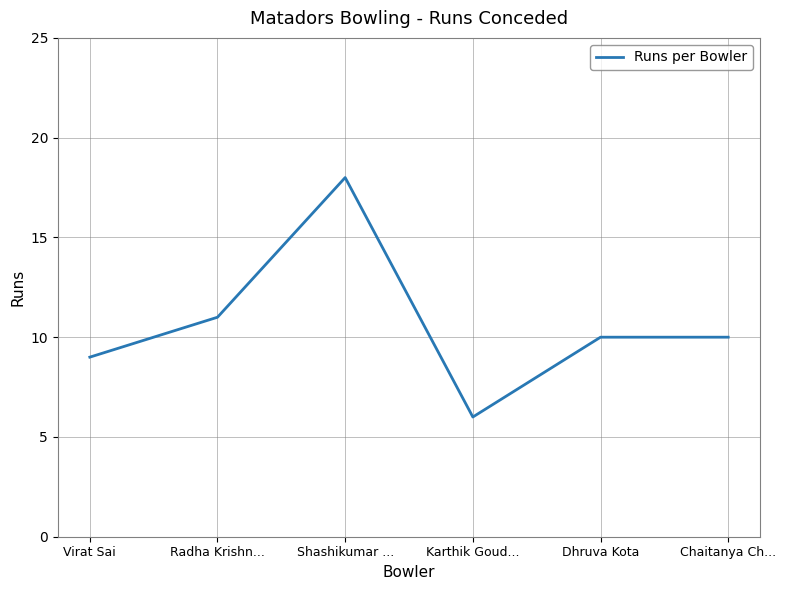

True or false: the data shows 4 at Karthik Goud....

False